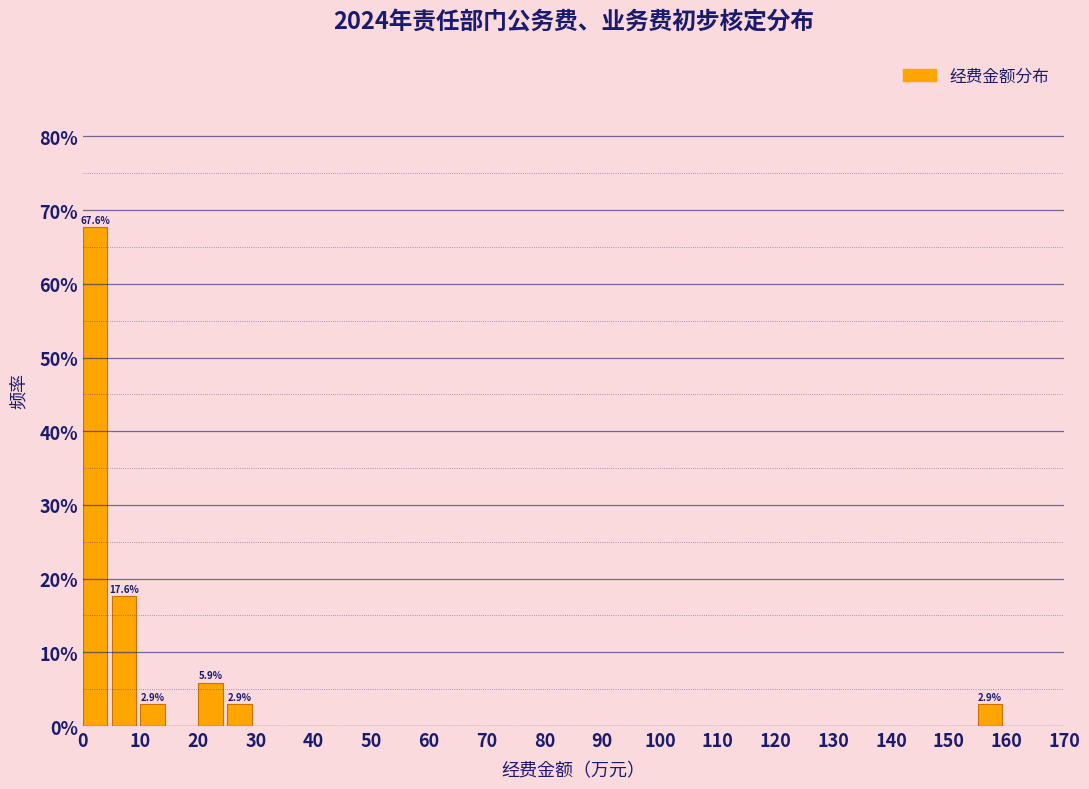

Over which range of the x-axis is the bar tallest?

0 to 5